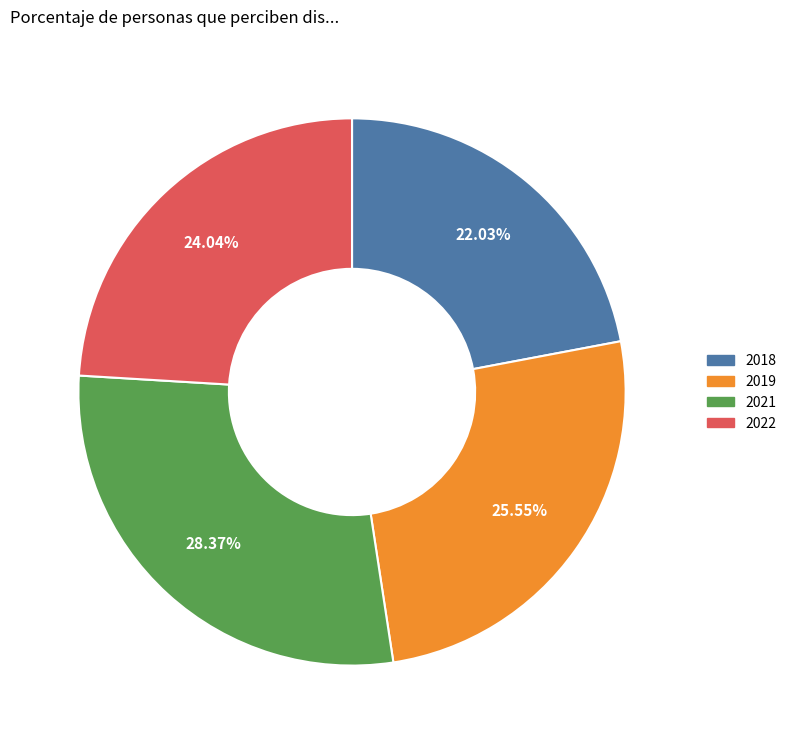

Approximately how many times larger is the value at 2018 compared to 2019?

0.9